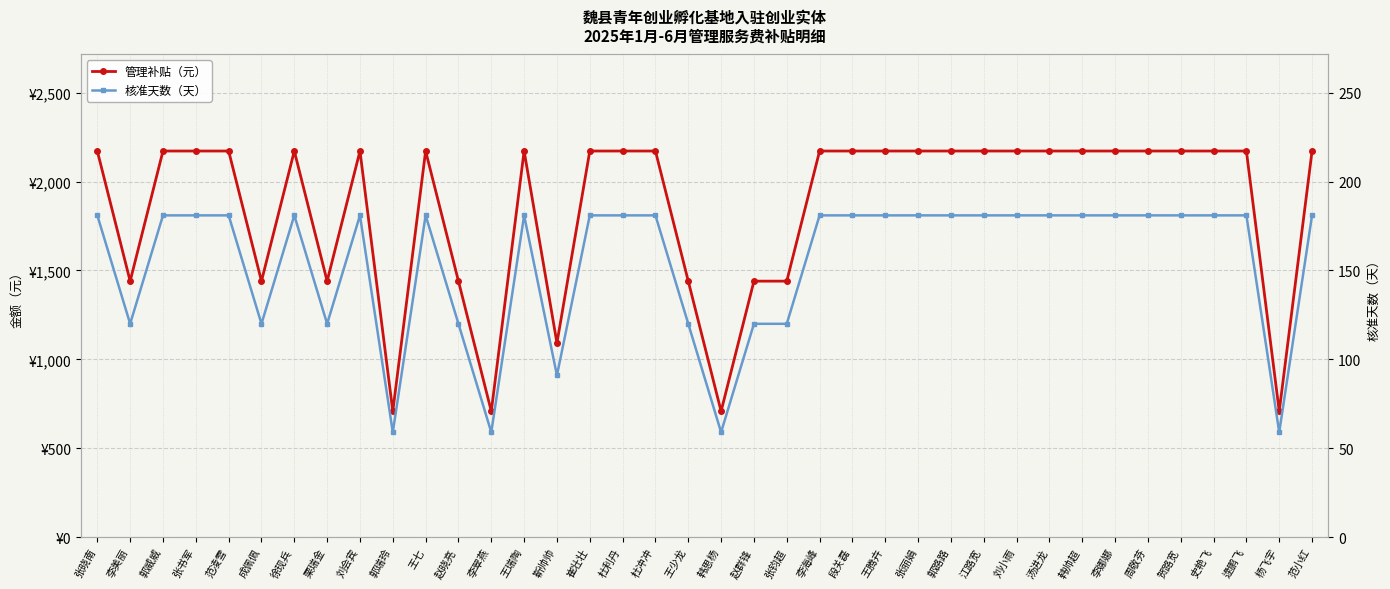

At 徐现兵, list the series in order from smallest to largest.

核准天数（天）, 管理补贴（元）